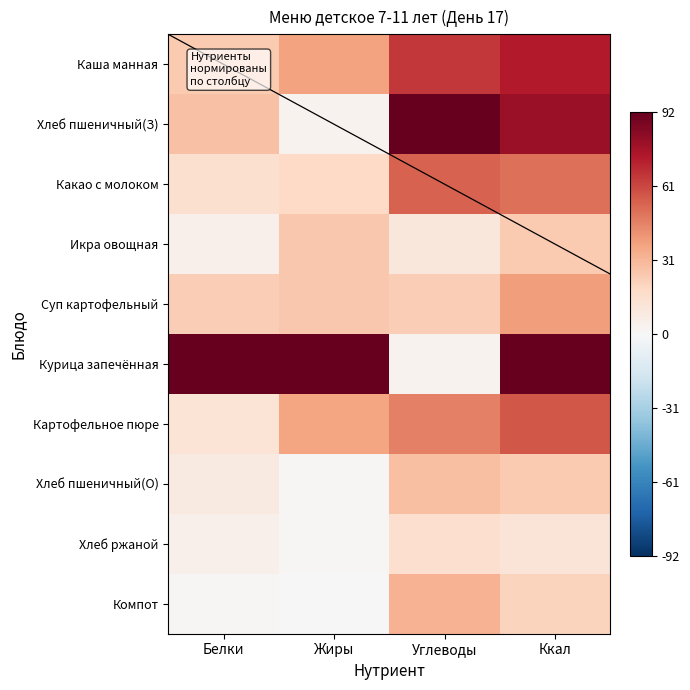

Rank the series at Белки from lowest to highest value.

Компот, Хлеб ржаной, Икра овощная, Хлеб пшеничный(О), Картофельное пюре, Какао с молоком, Суп картофельный, Каша манная, Хлеб пшеничный(З), Курица запечённая